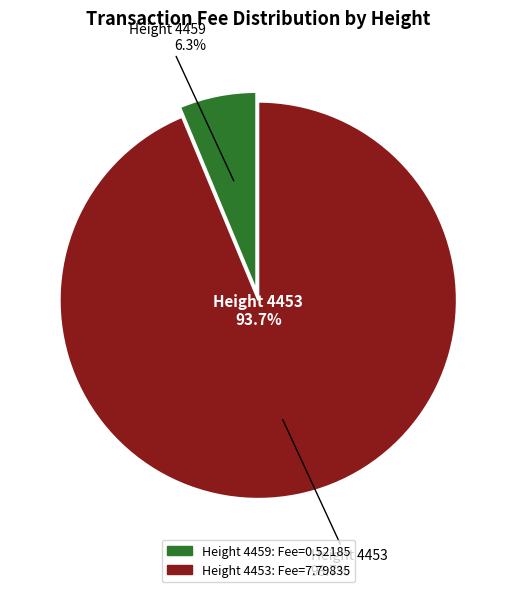

To the nearest percent, what is the difference between the Height 4459 and Height 4453 slice percentages?

87%